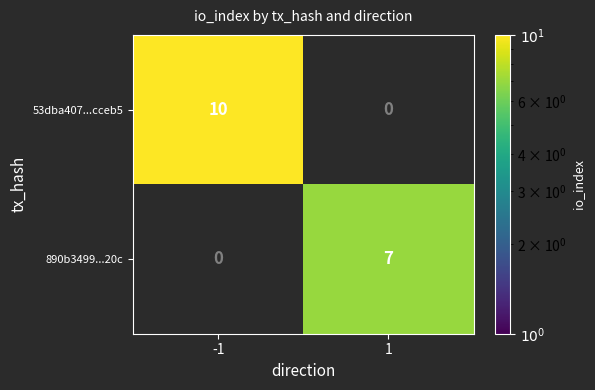

Count the number of data series in this chart.

2